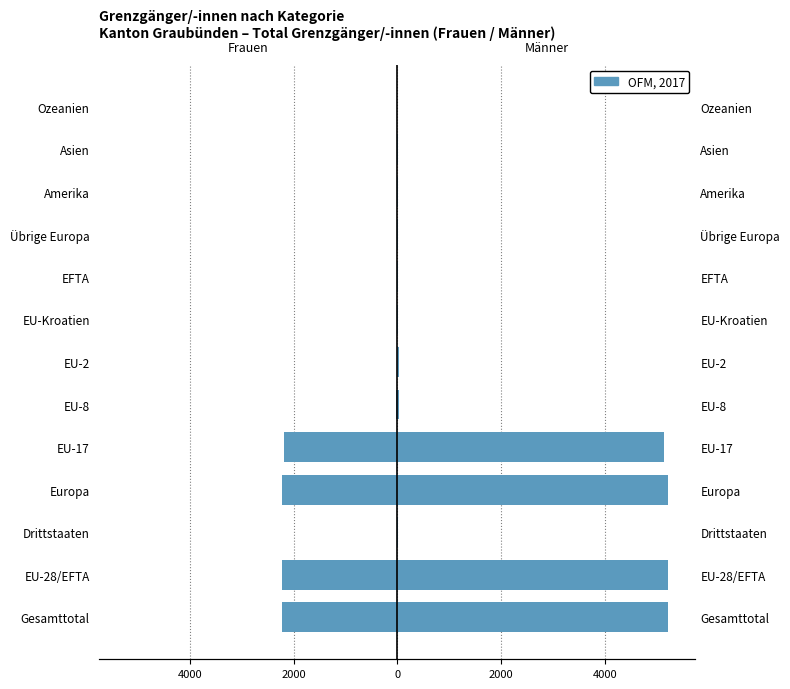

What is the total value across all series at EFTA?

2